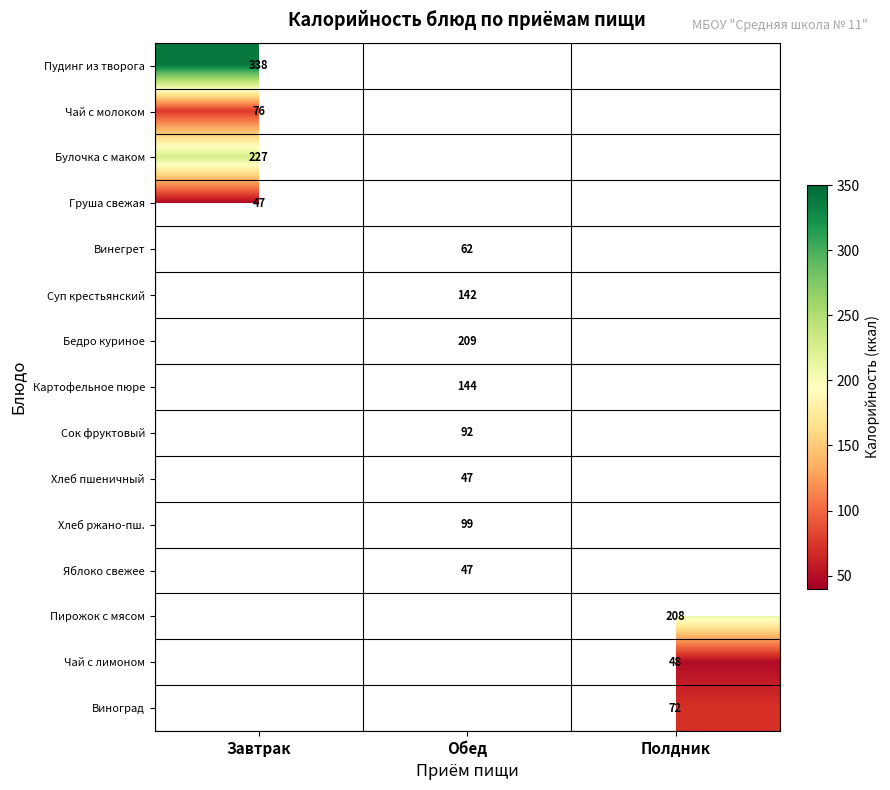

Which label corresponds to the largest value in the chart?

Завтрак